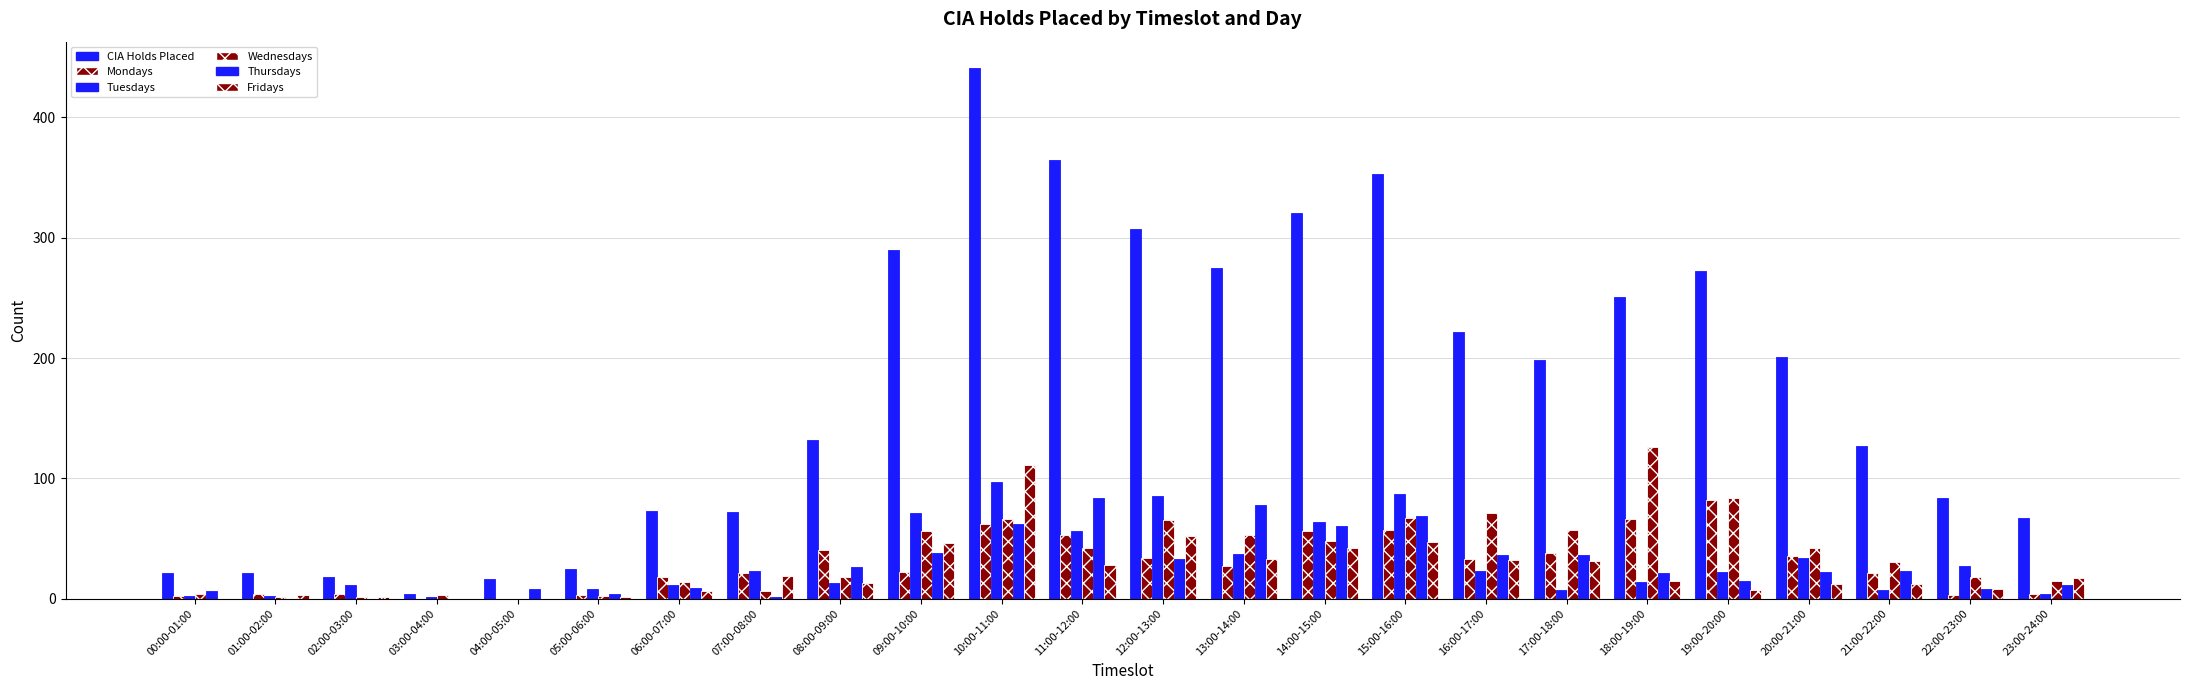

Are the bars horizontal?

No